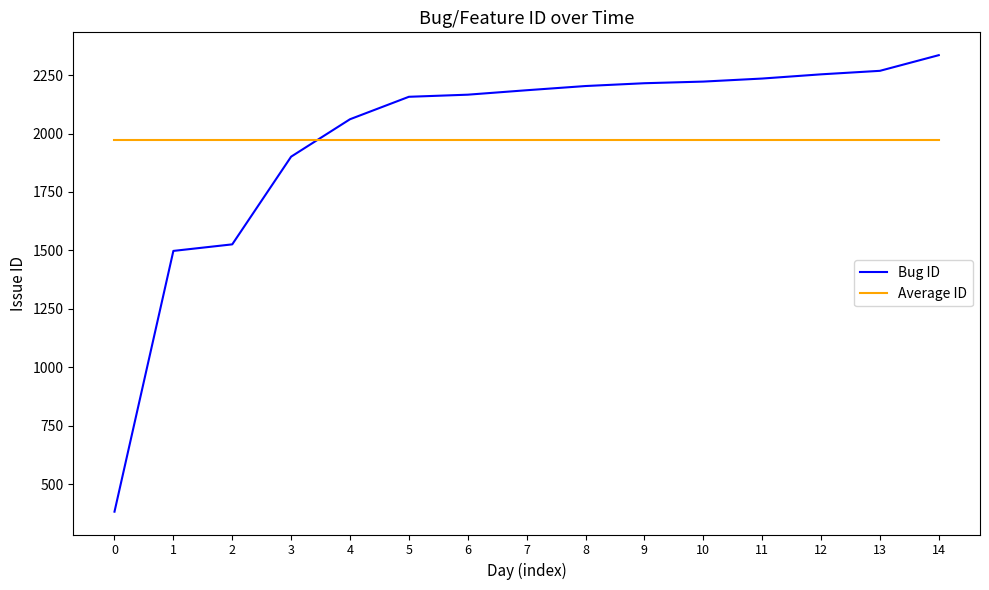

What is the sum of the Average ID values at 6 and 1?

3947.7